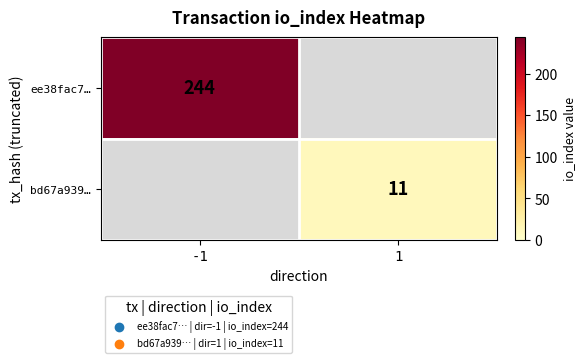

True or false: bd67a939… has a value of 4 at 1.

False